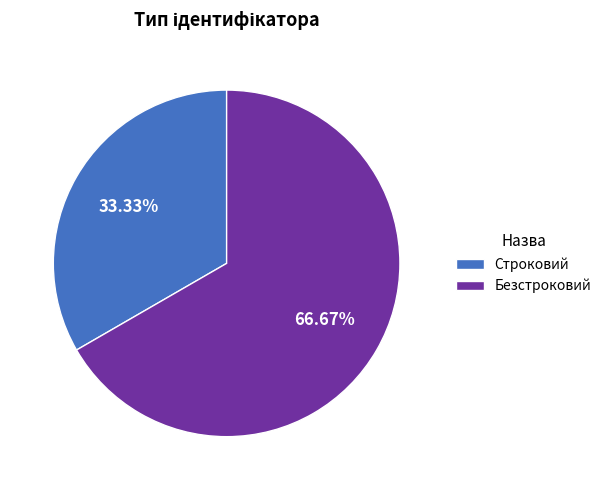

Which category has the biggest portion of the pie?

Безстроковий